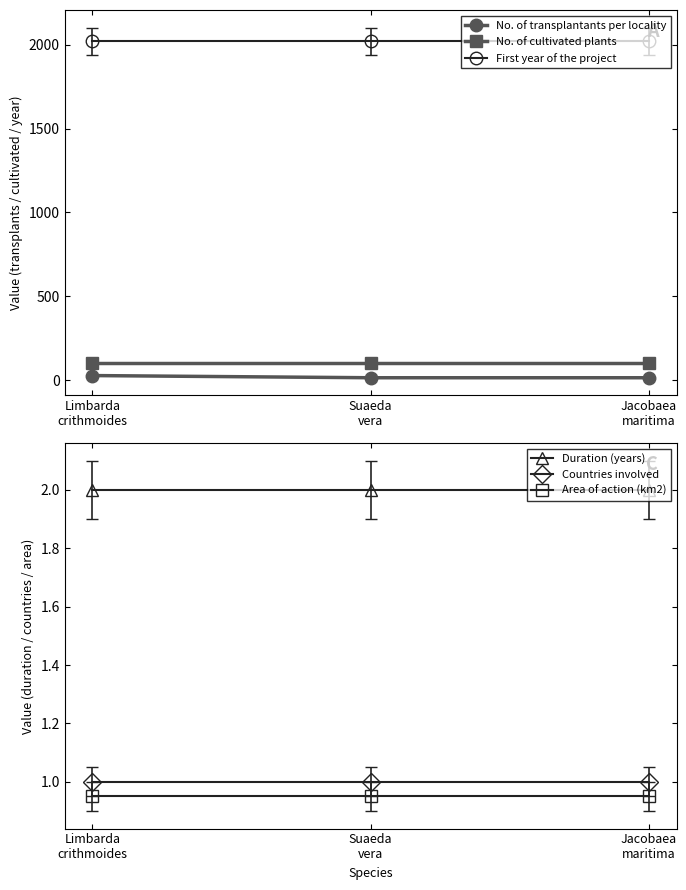

What are all the series names shown in the legend?

No. of transplantants per locality, No. of cultivated plants, First year of the project, Duration (years), Countries involved, Area of action (km2)